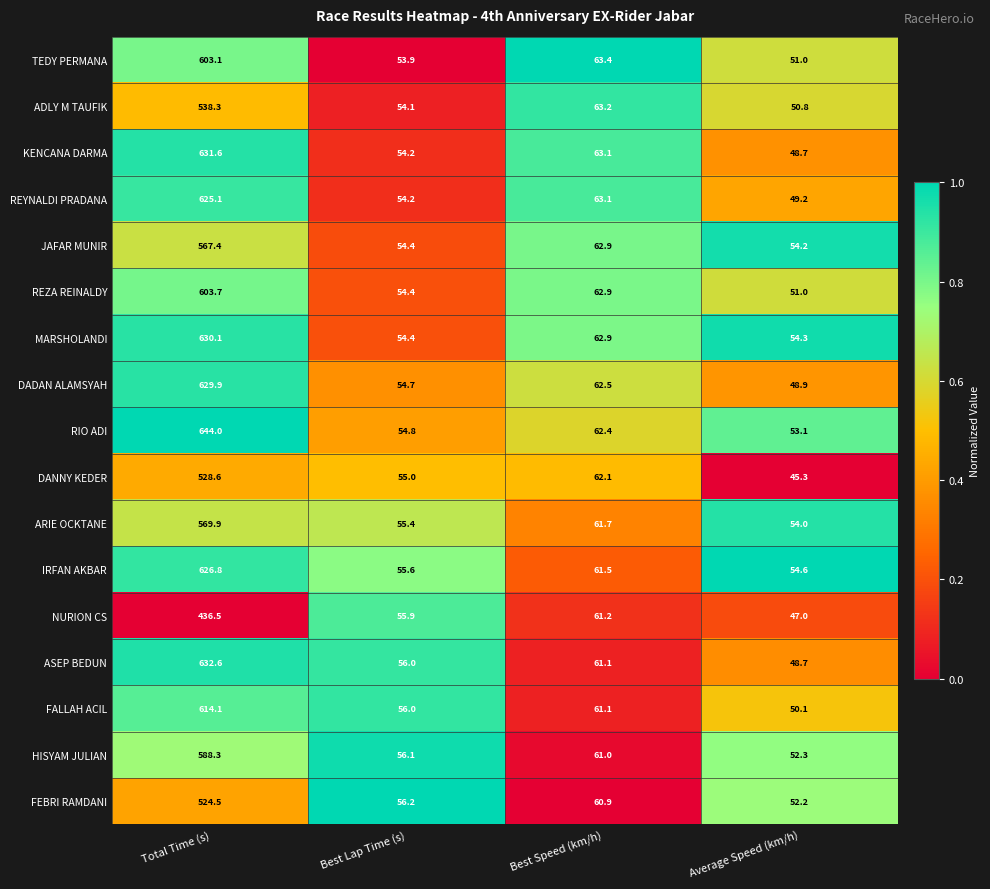

Is the value of FALLAH ACIL at Total Time (s) greater than the value of TEDY PERMANA at Total Time (s)?

Yes